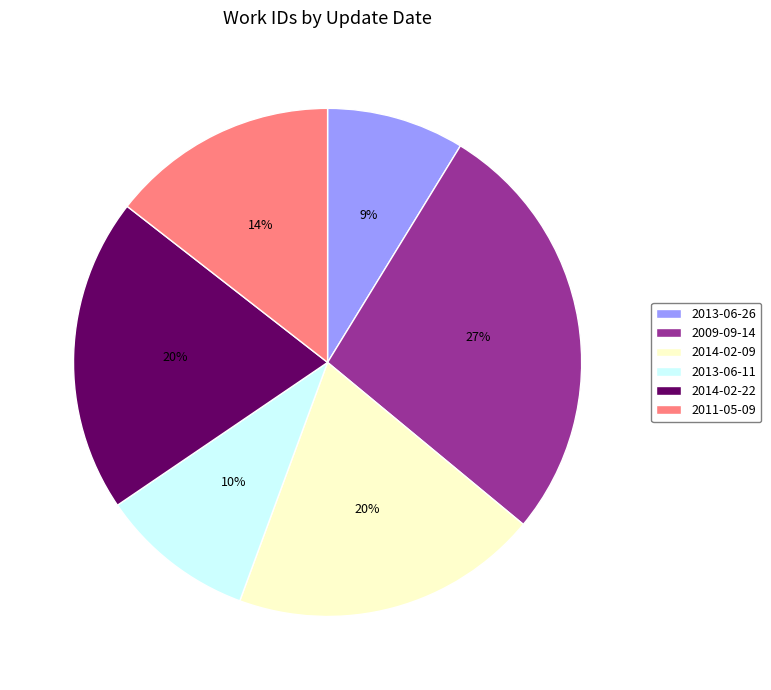

What percentage is the 2014-02-09 slice, to the nearest percent?

20%